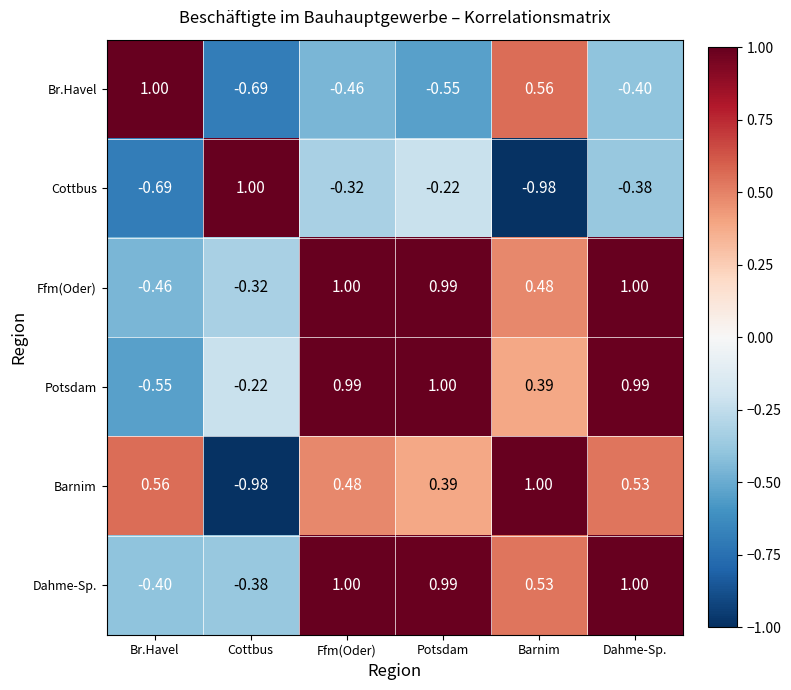

Where is Cottbus nearest to the value 0?

Potsdam